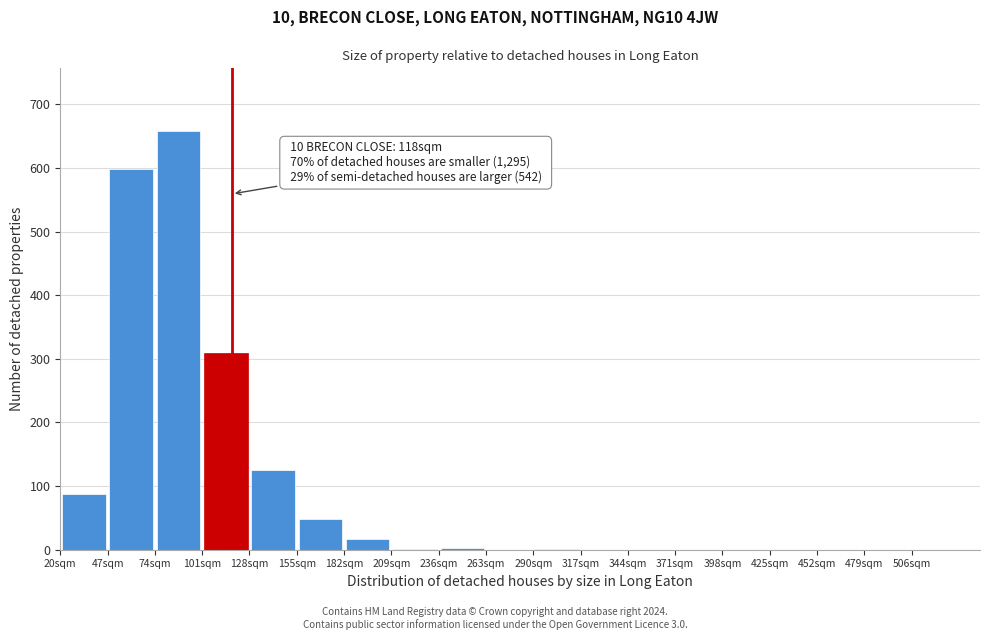

Which range on the x-axis has the tallest bar?

74 to 101